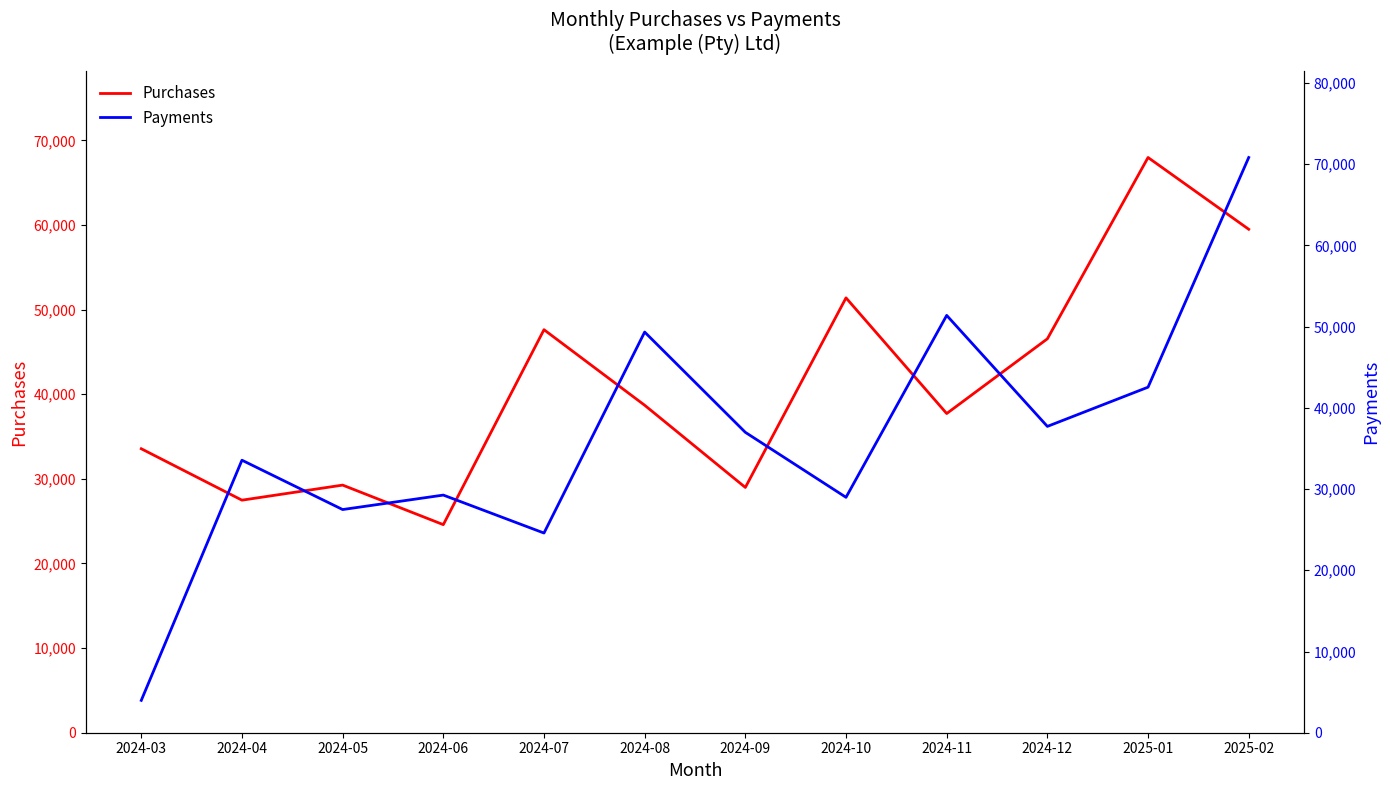

Rank the series by their maximum value, from lowest to highest.

Purchases, Payments